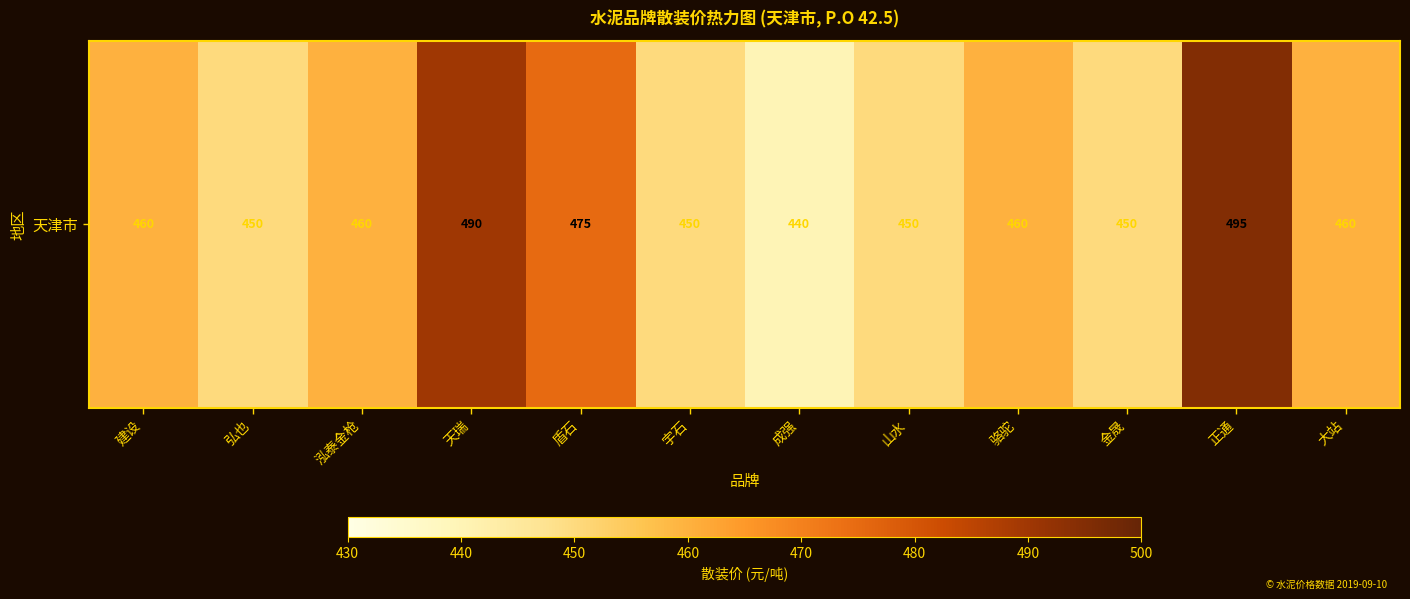

Reading left to right, list all the values displayed in this chart.

460	450	460	490	475	450	440	450	460	450	495	460